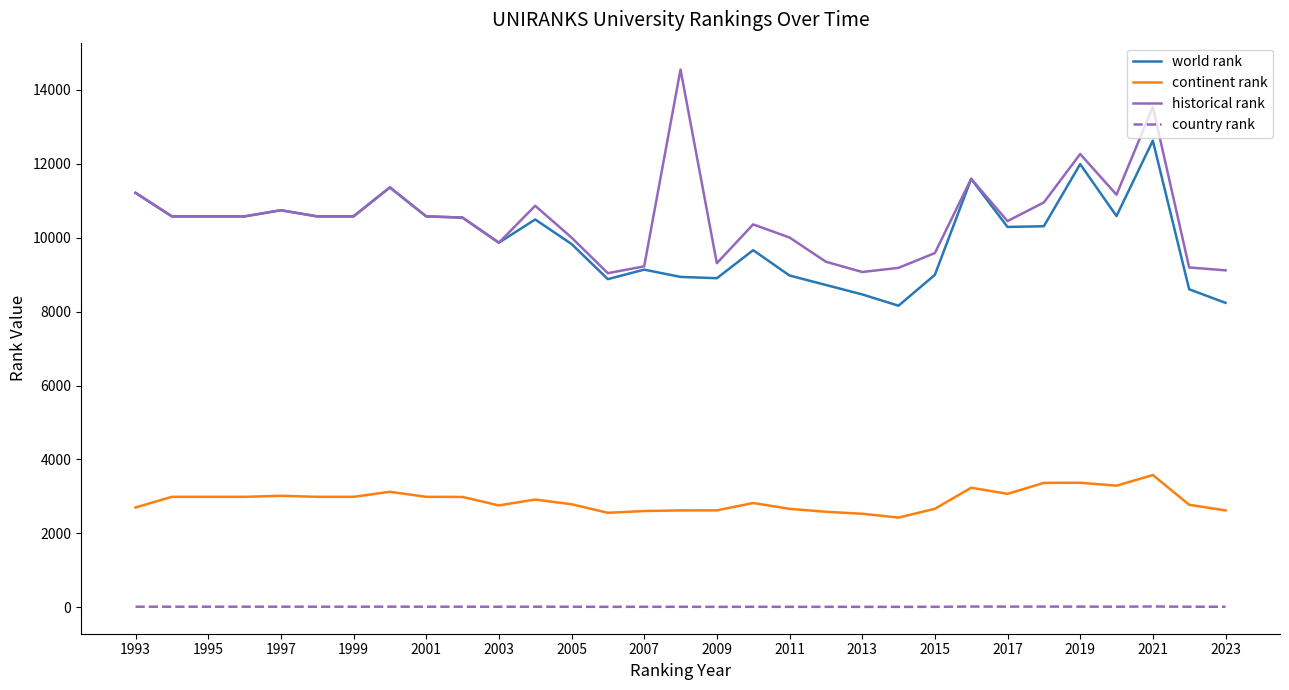

What is the minimum value shown in the chart?

11